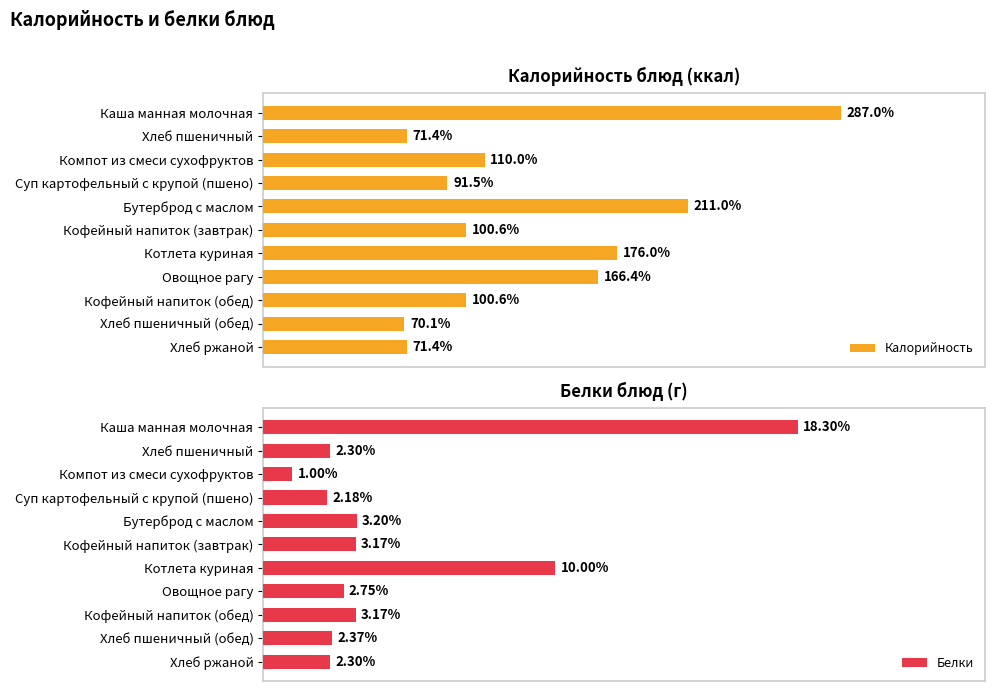

Where is Калорийность nearest to the value 178?

Котлета куриная